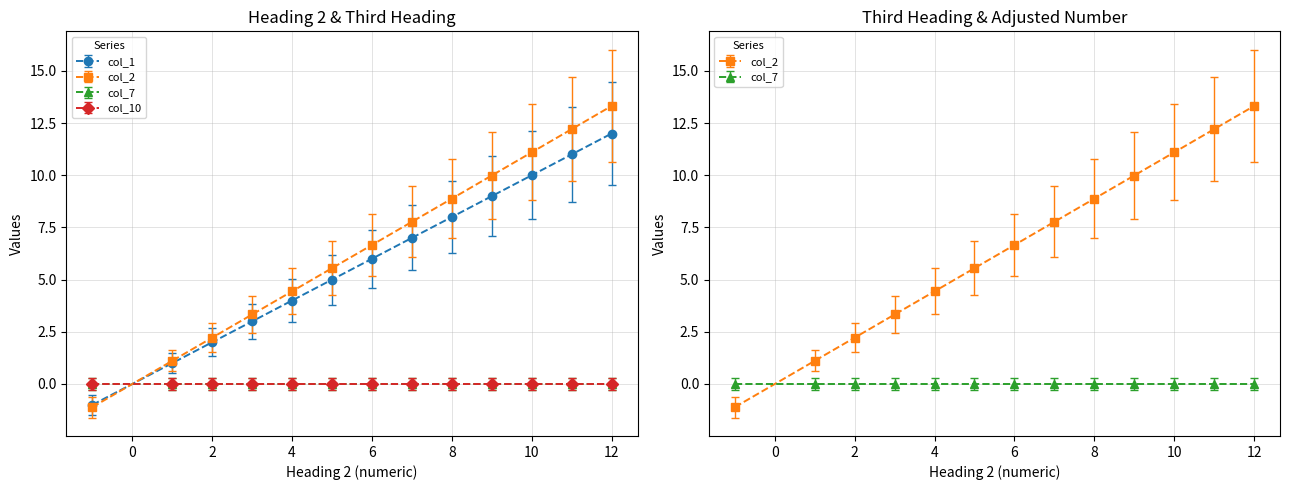

How many values in col_2 are below zero?

1